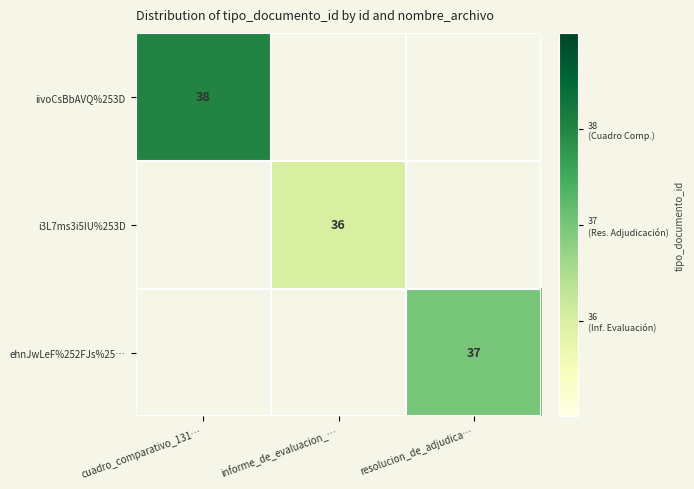

What is the smallest value displayed?

36.0